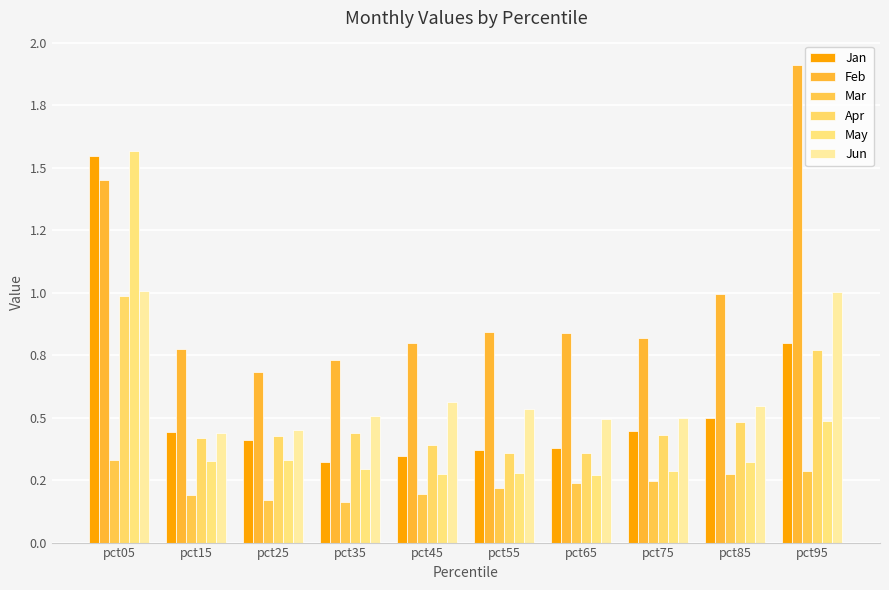

Reading left to right, list all the values displayed in this chart.

Jan: pct05=1.5	pct15=0.4	pct25=0.4	pct35=0.3	pct45=0.3	pct55=0.4	pct65=0.4	pct75=0.4	pct85=0.5	pct95=0.8
Feb: pct05=1.4	pct15=0.8	pct25=0.7	pct35=0.7	pct45=0.8	pct55=0.8	pct65=0.8	pct75=0.8	pct85=1.0	pct95=1.9
Mar: pct05=0.3	pct15=0.2	pct25=0.2	pct35=0.2	pct45=0.2	pct55=0.2	pct65=0.2	pct75=0.2	pct85=0.3	pct95=0.3
Apr: pct05=1.0	pct15=0.4	pct25=0.4	pct35=0.4	pct45=0.4	pct55=0.4	pct65=0.4	pct75=0.4	pct85=0.5	pct95=0.8
May: pct05=1.6	pct15=0.3	pct25=0.3	pct35=0.3	pct45=0.3	pct55=0.3	pct65=0.3	pct75=0.3	pct85=0.3	pct95=0.5
Jun: pct05=1.0	pct15=0.4	pct25=0.5	pct35=0.5	pct45=0.6	pct55=0.5	pct65=0.5	pct75=0.5	pct85=0.5	pct95=1.0